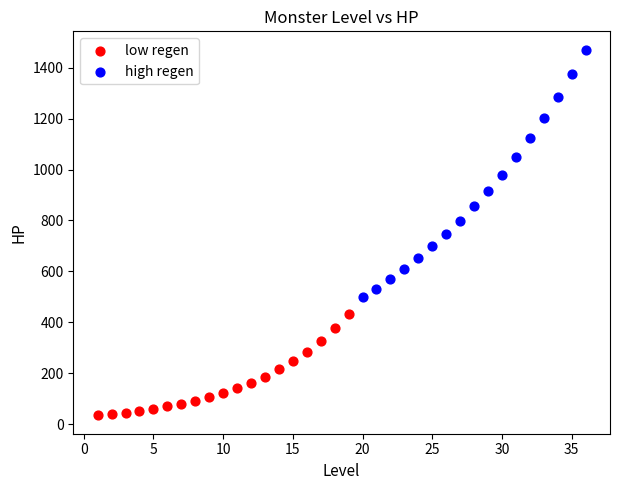

Which series reaches the minimum Y coordinate?

low regen